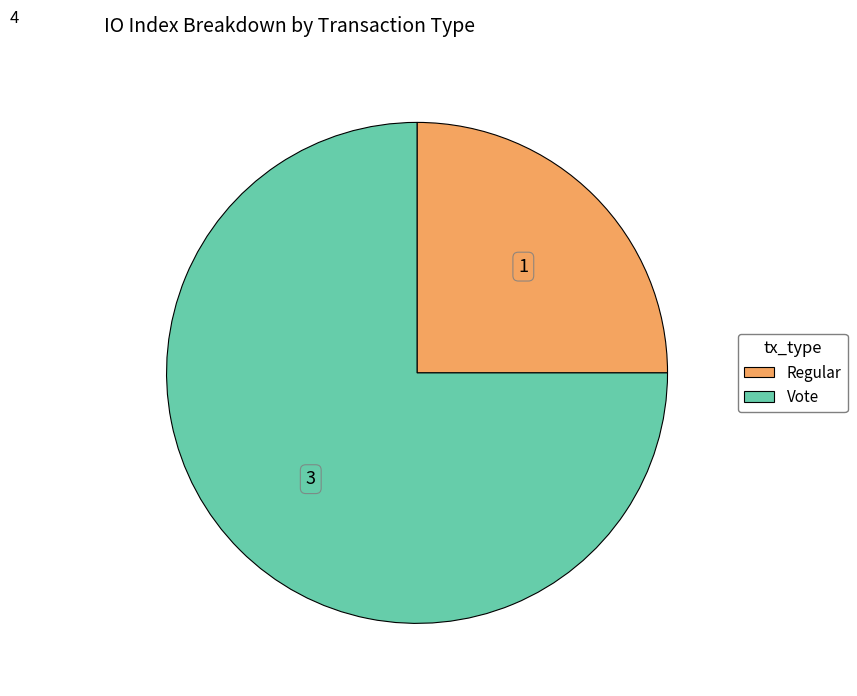

Is there any slice that represents more than half of the pie?

Yes